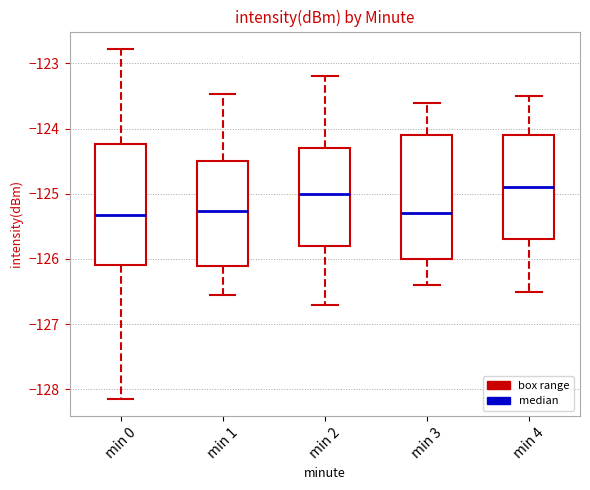

Reading left to right, read every box against the y-axis: the position of its median line, the range the box covers, and the ends of its whiskers. The values are not printed on the chart, so give them approximately, as read against the axis.

min 0: median -125.3, box -126.1 to -124.2, whiskers -128.1 to -122.8
min 1: median -125.3, box -126.1 to -124.5, whiskers -126.6 to -123.5
min 2: median -125.0, box -125.8 to -124.3, whiskers -126.7 to -123.2
min 3: median -125.3, box -126.0 to -124.1, whiskers -126.4 to -123.6
min 4: median -124.9, box -125.7 to -124.1, whiskers -126.5 to -123.5